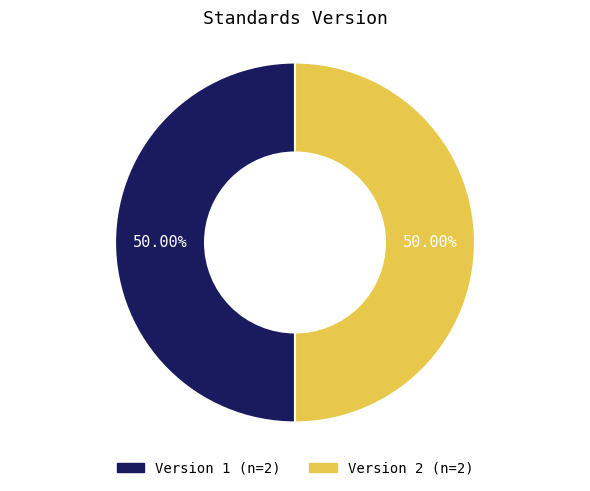

How many segments does this pie chart have?

2